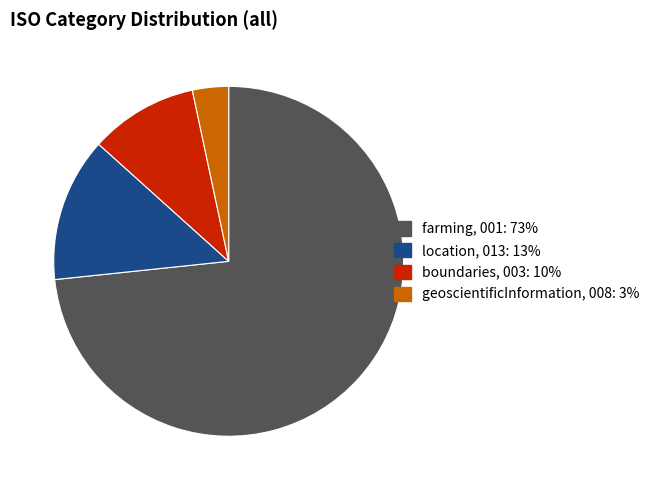

How many slices are in this pie chart?

4